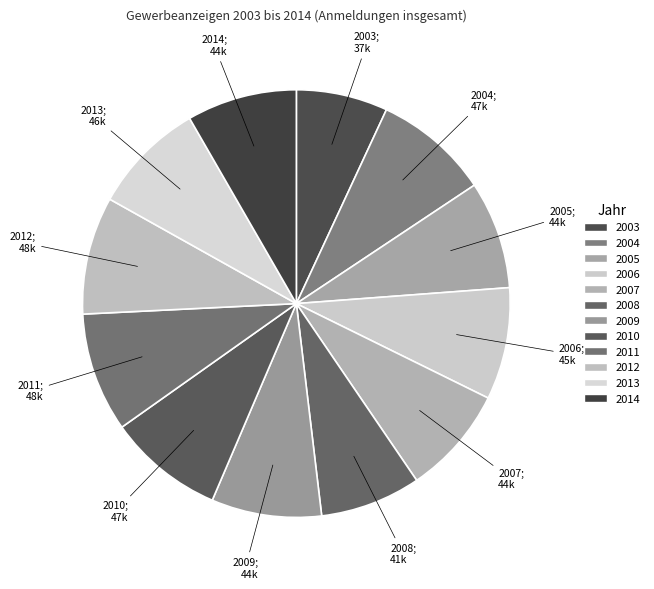

Does 2013 represent more than half of the total?

No